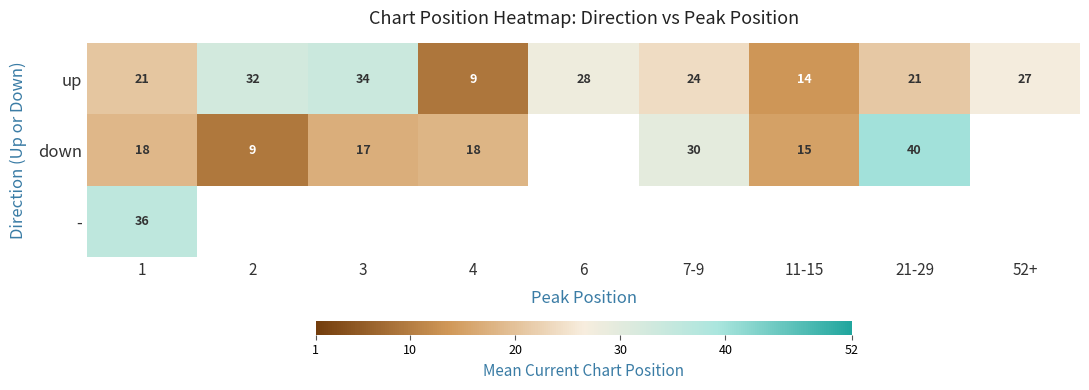

How many data points in up are less than 24?

4